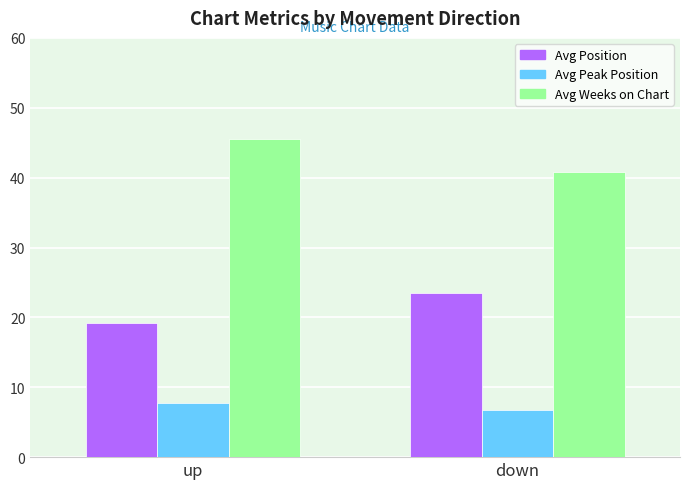

What is the difference between the highest and lowest values at up?

37.7